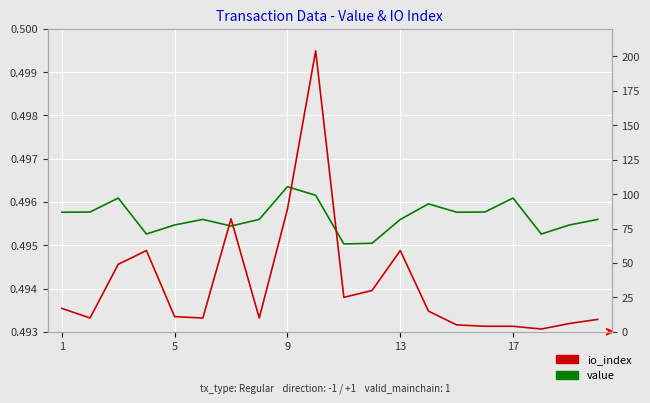

At how many categories does at least one series exceed 120?

1